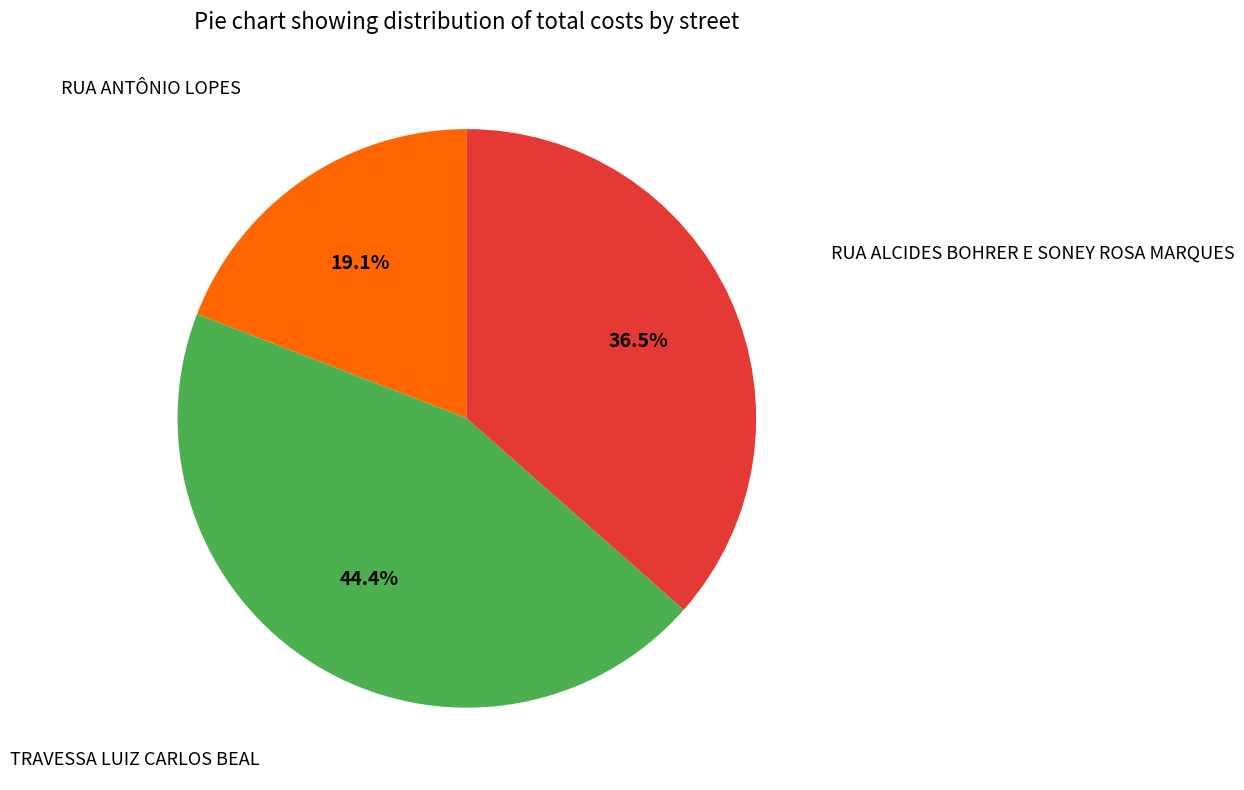

To the nearest percent, what is the difference between the largest and smallest slice percentages?

25%